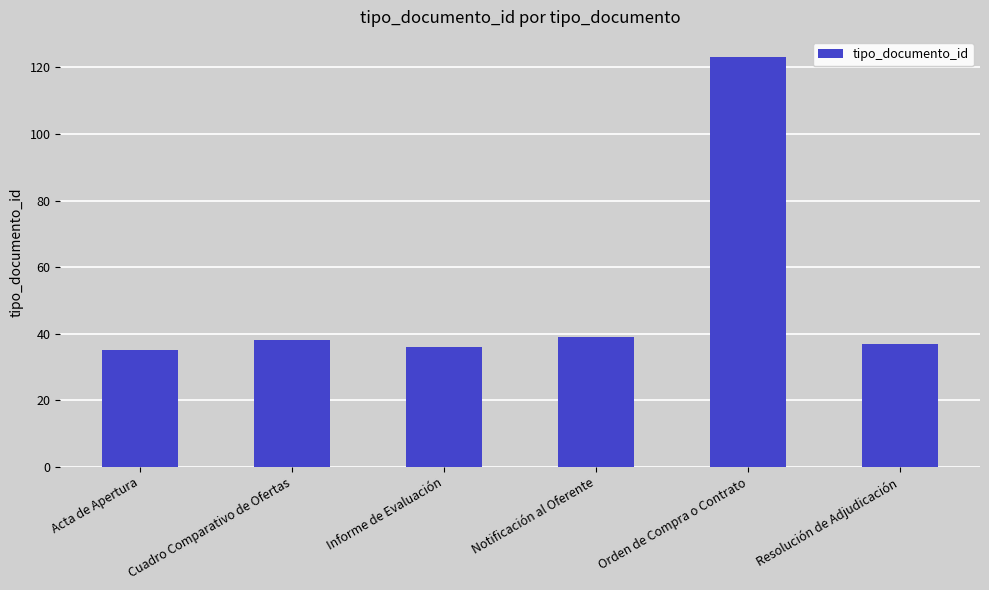

Read the value at Cuadro Comparativo de Ofertas.

38